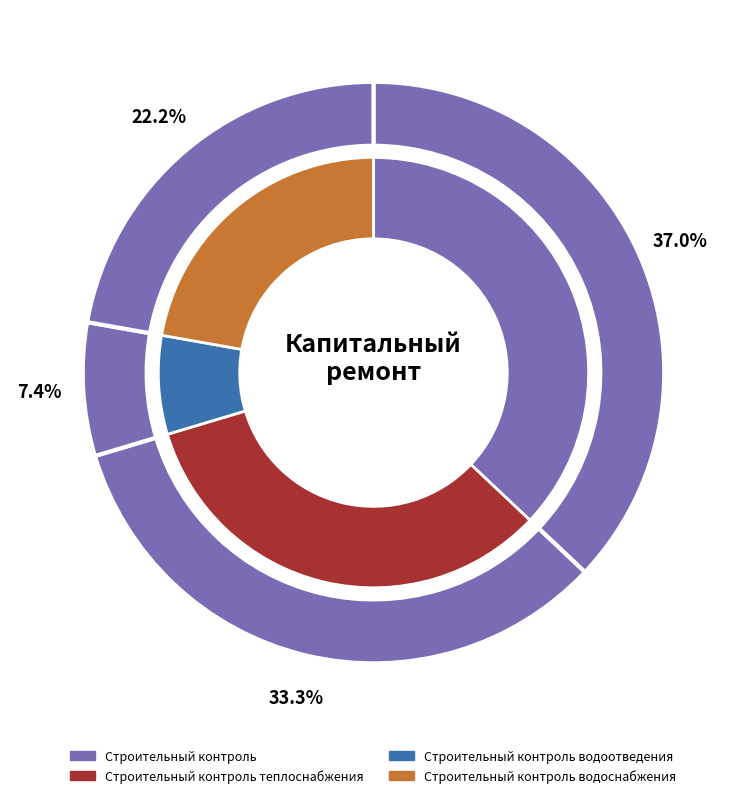

To the nearest percent, what is the difference between the Строительный контроль and Строительный контроль теплоснабжения slice percentages?

4%